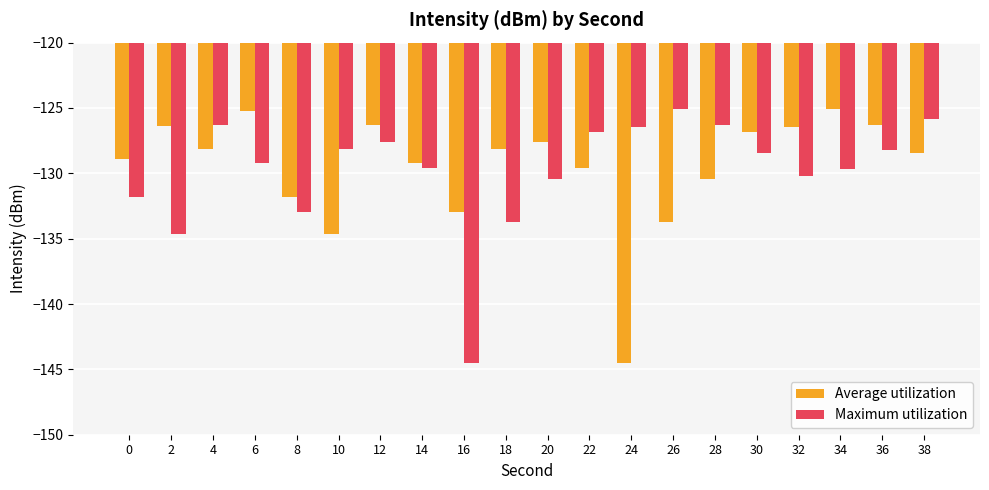

How many groups of bars are there?

20